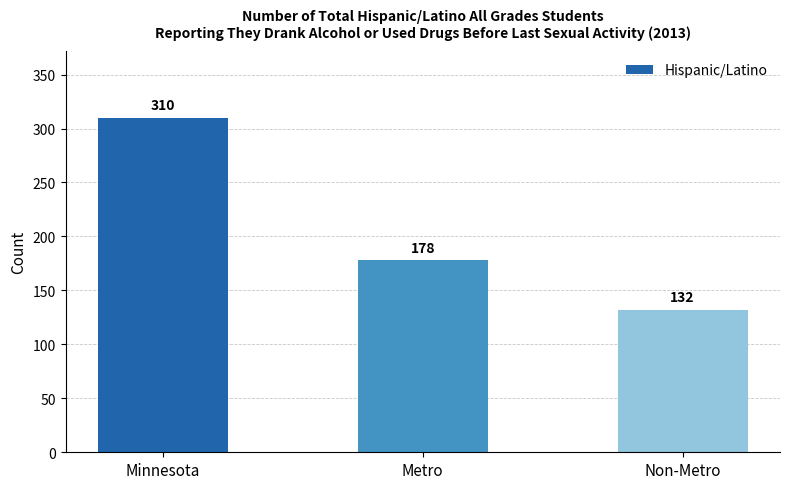

List the labels in order of value, smallest first.

Non-Metro, Metro, Minnesota